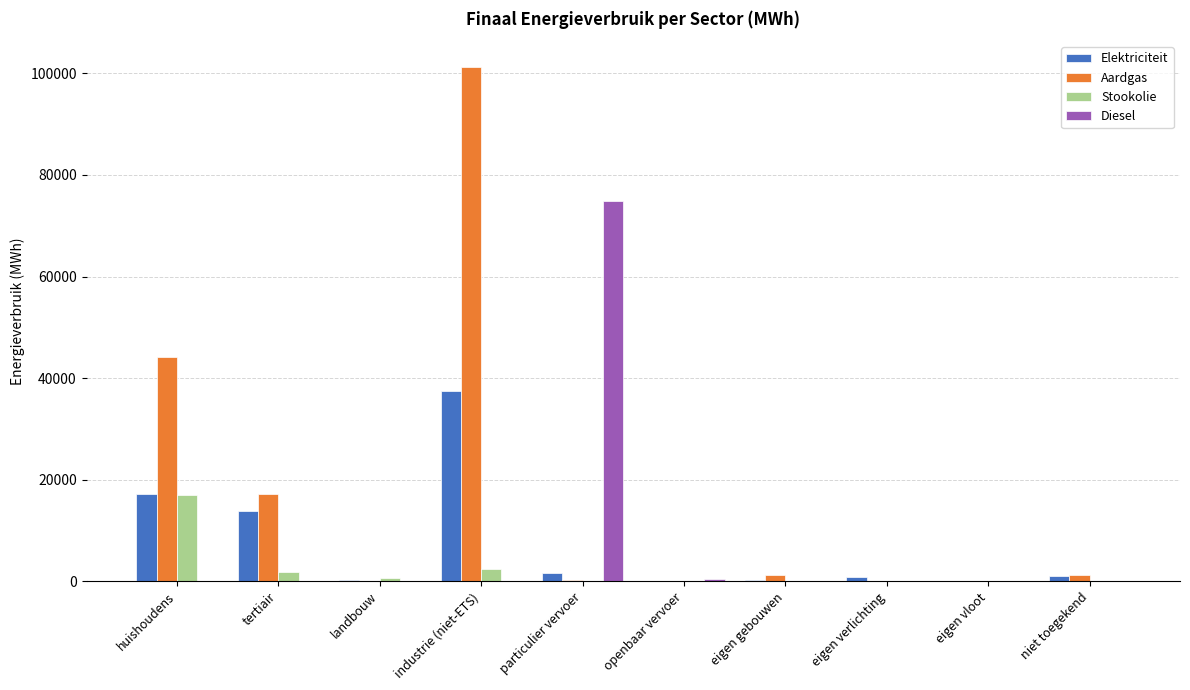

The value of Stookolie at eigen vloot is 0.0. True or false?

True